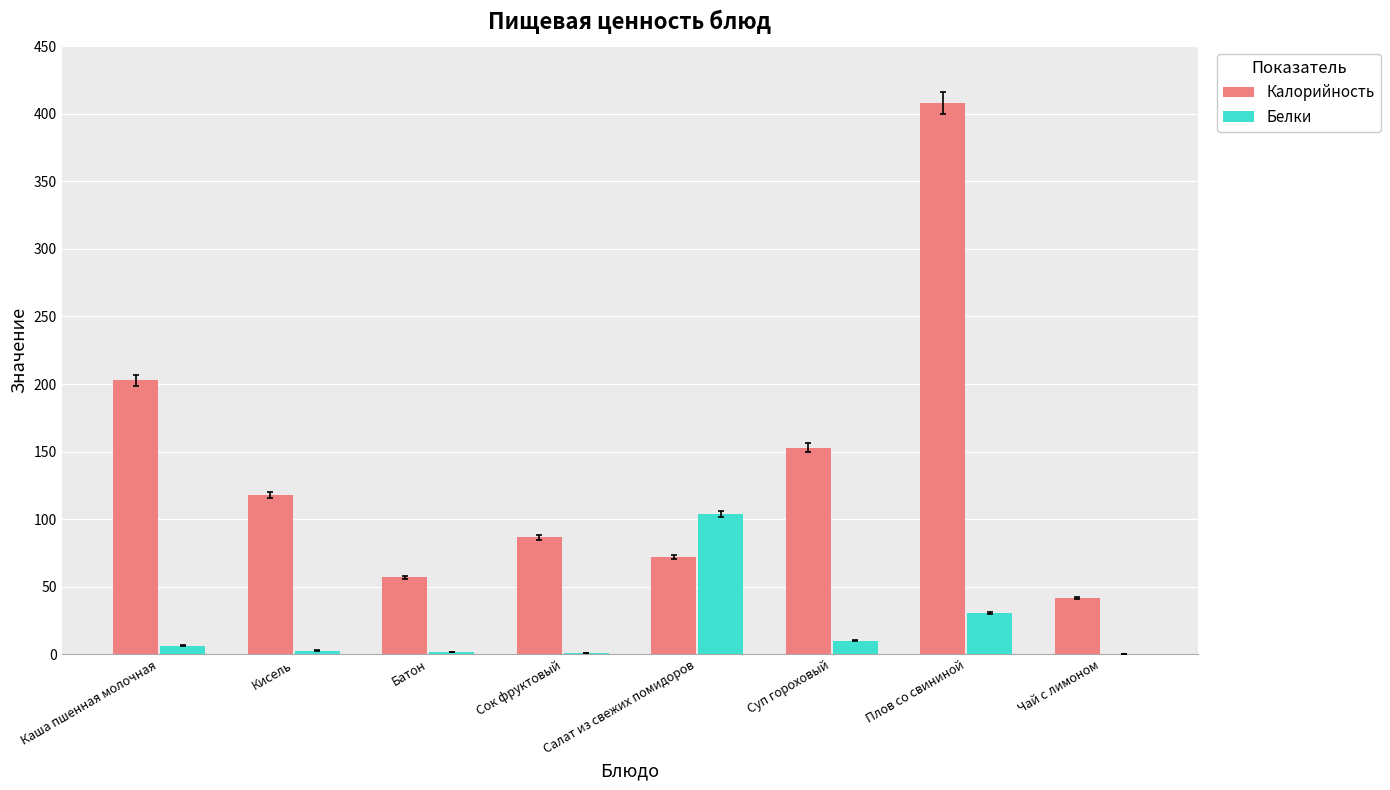

Where is Калорийность nearest to the value 224?

Каша пшенная молочная